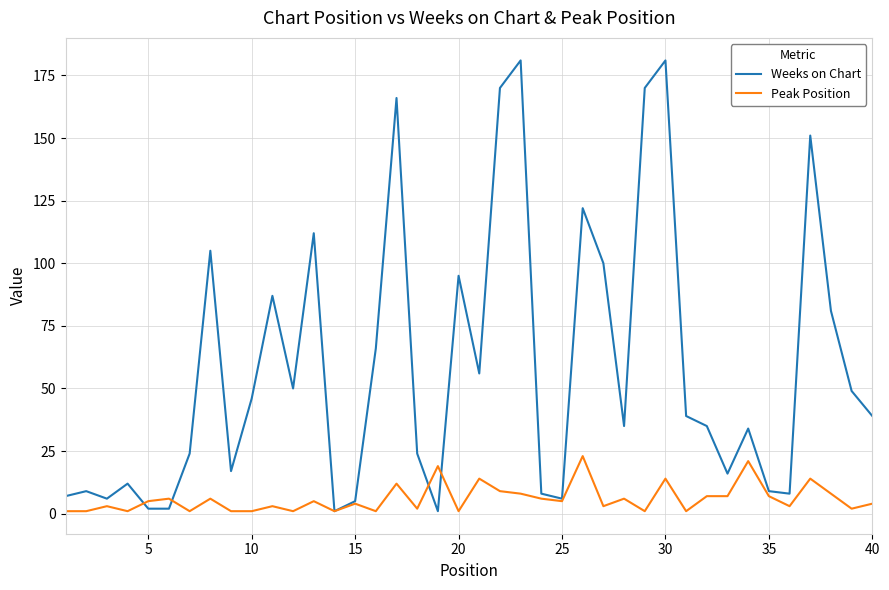

Which series has the largest total across all categories?

Weeks on Chart